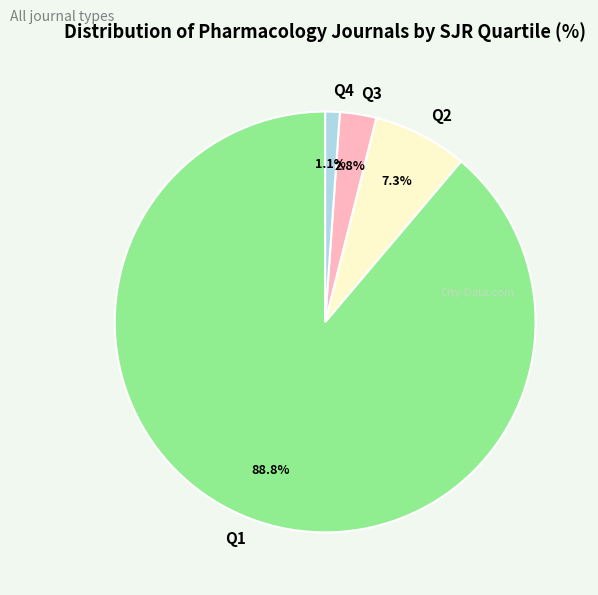

How many slices are in this pie chart?

4